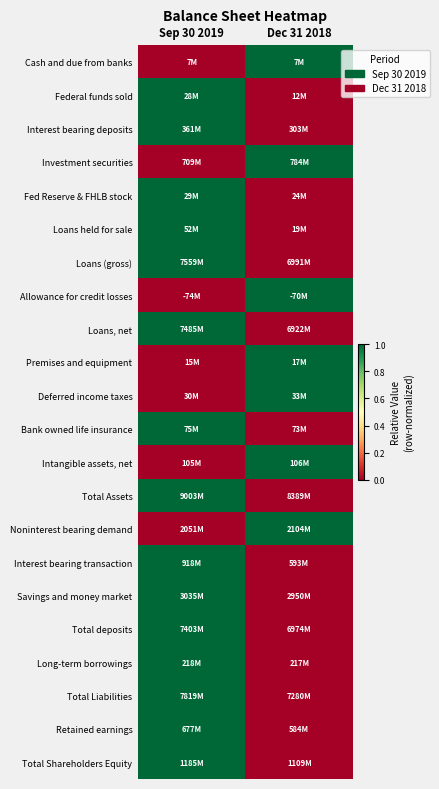

Which label corresponds to the smallest value in the chart?

Sep 30 2019